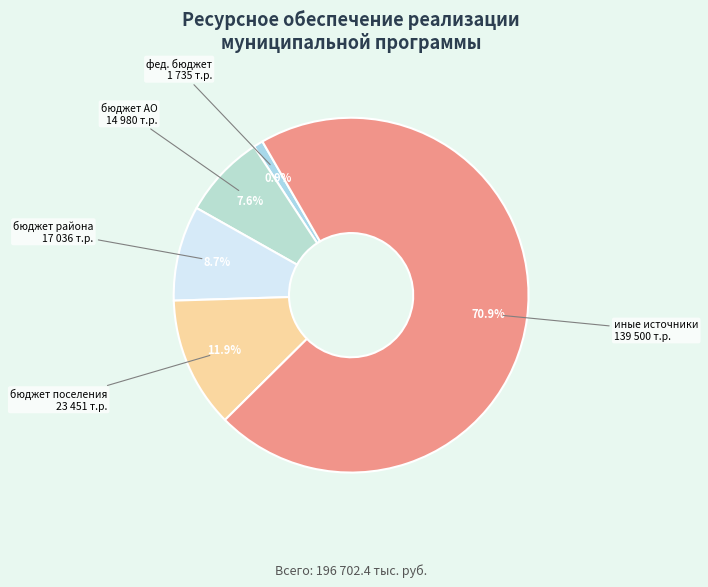

Which category has the smallest portion of the pie?

фед. бюджет